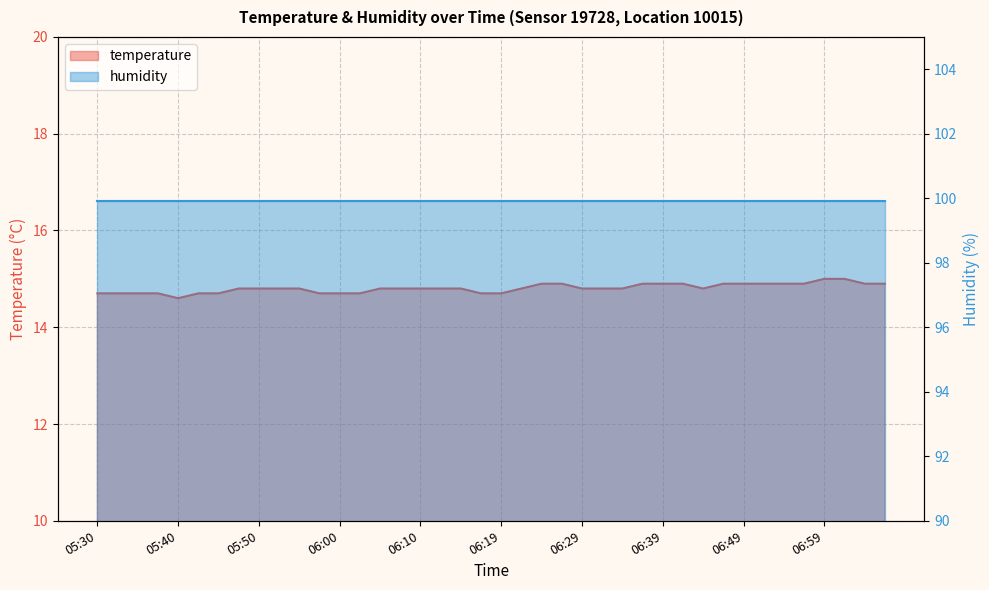

What is the difference between the values at 06:37 and 05:45?

0.2